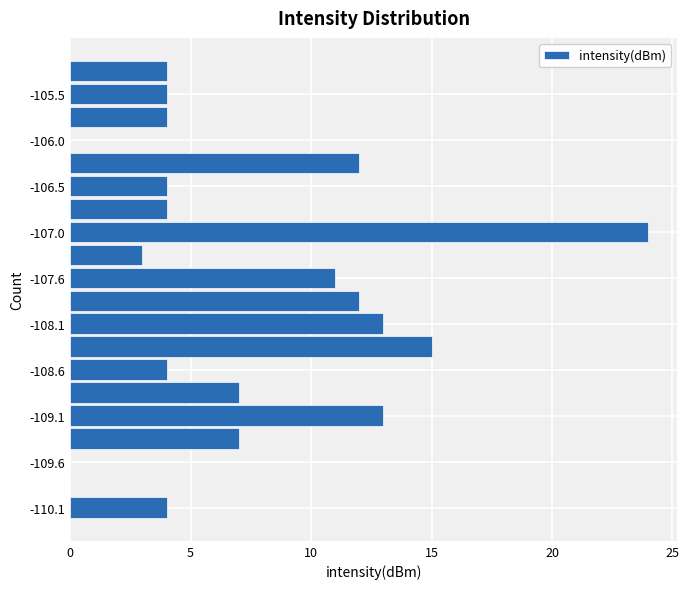

Read against the y-axis, roughly where is the centre of the longest bar?

-107.0